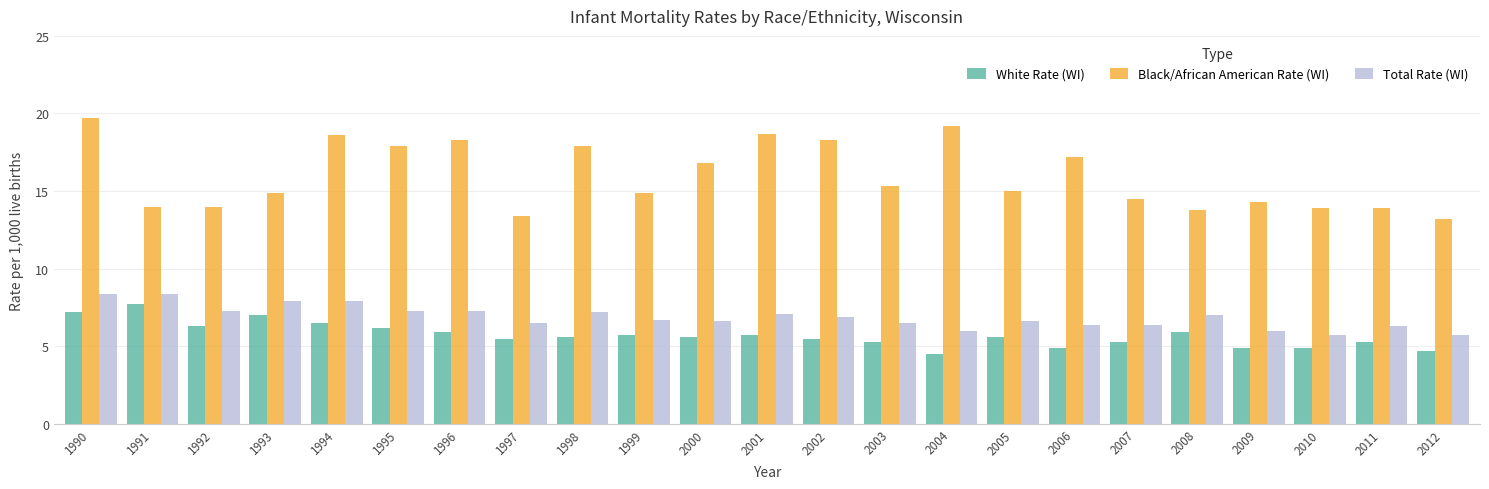

What is the difference between the maximum and minimum values in the Black/African American Rate (WI) series?

6.5